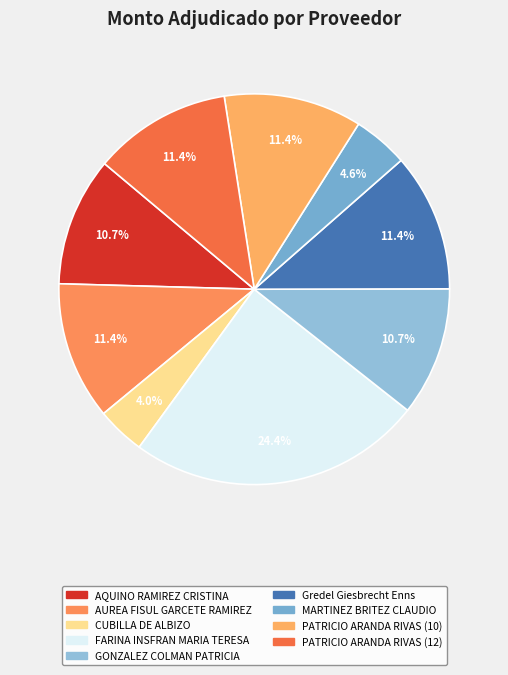

How many slices are in this pie chart?

9